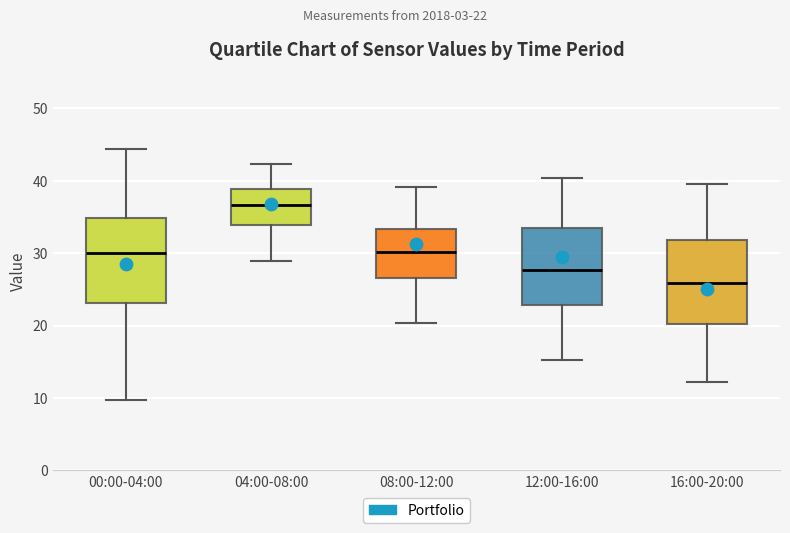

Where does the lower whisker of the box for 16:00-20:00 end on the y-axis? The values are not printed on the chart, so give them approximately, as read against the axis.

12